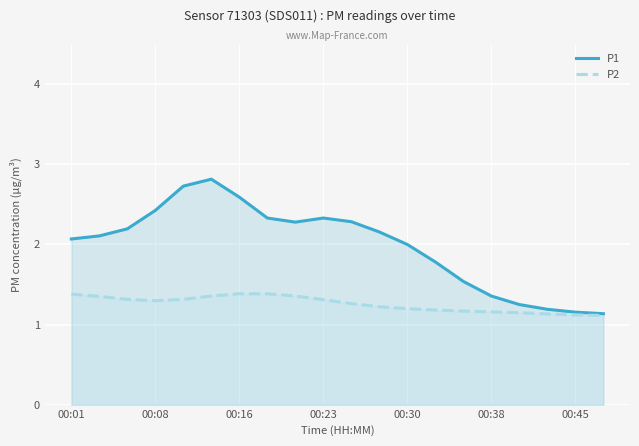

What is the smallest value displayed?

1.1